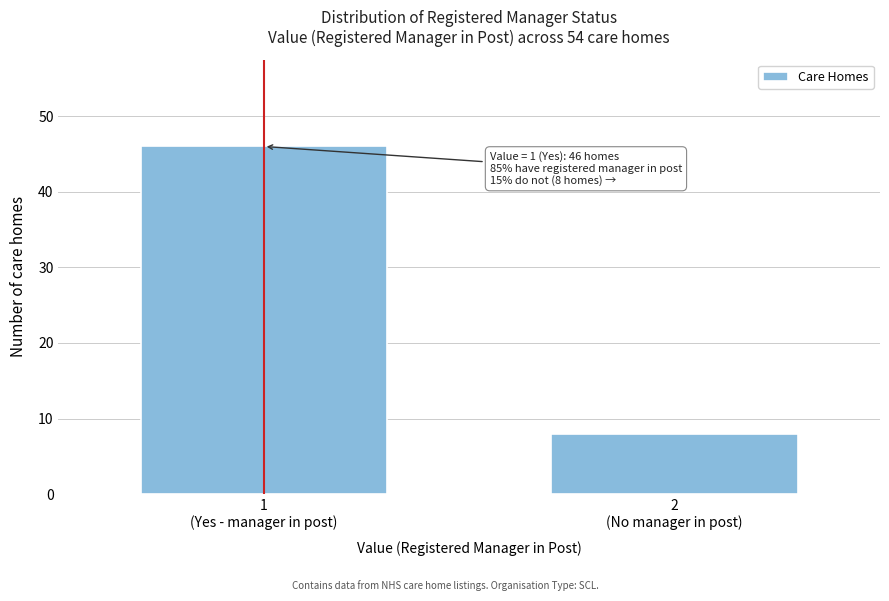

Reading left to right, what are all the values shown in this chart?

46	8